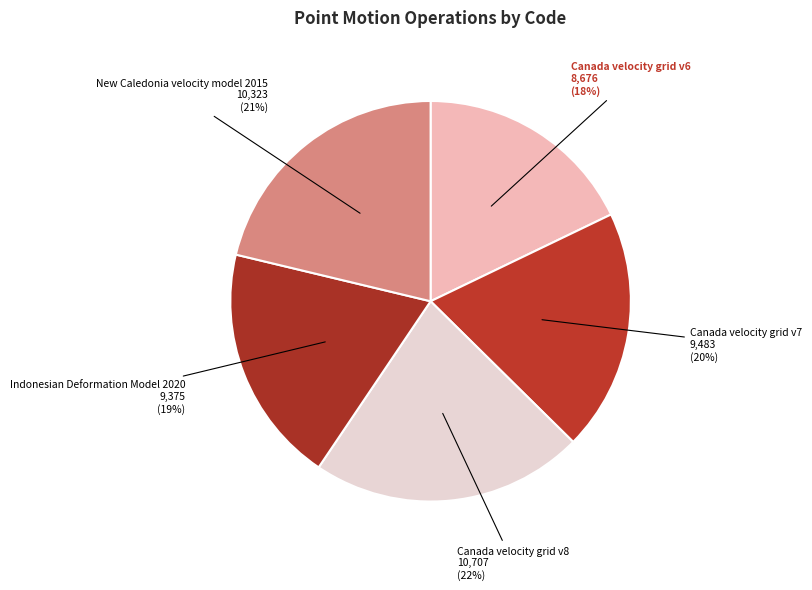

Between Indonesian Deformation Model 2020 and New Caledonia velocity model 2015, which is larger?

New Caledonia velocity model 2015